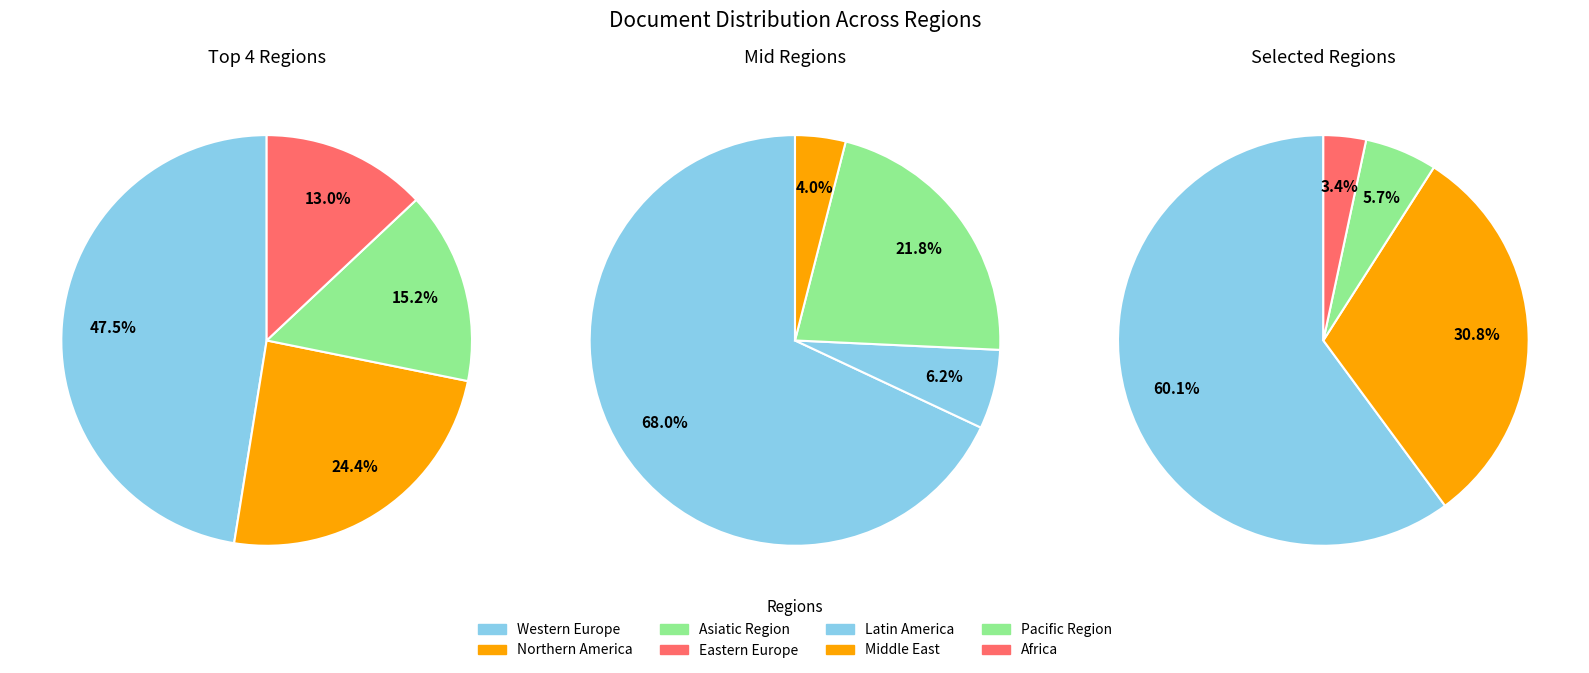

What percentage is the Africa slice, to the nearest percent?

3%